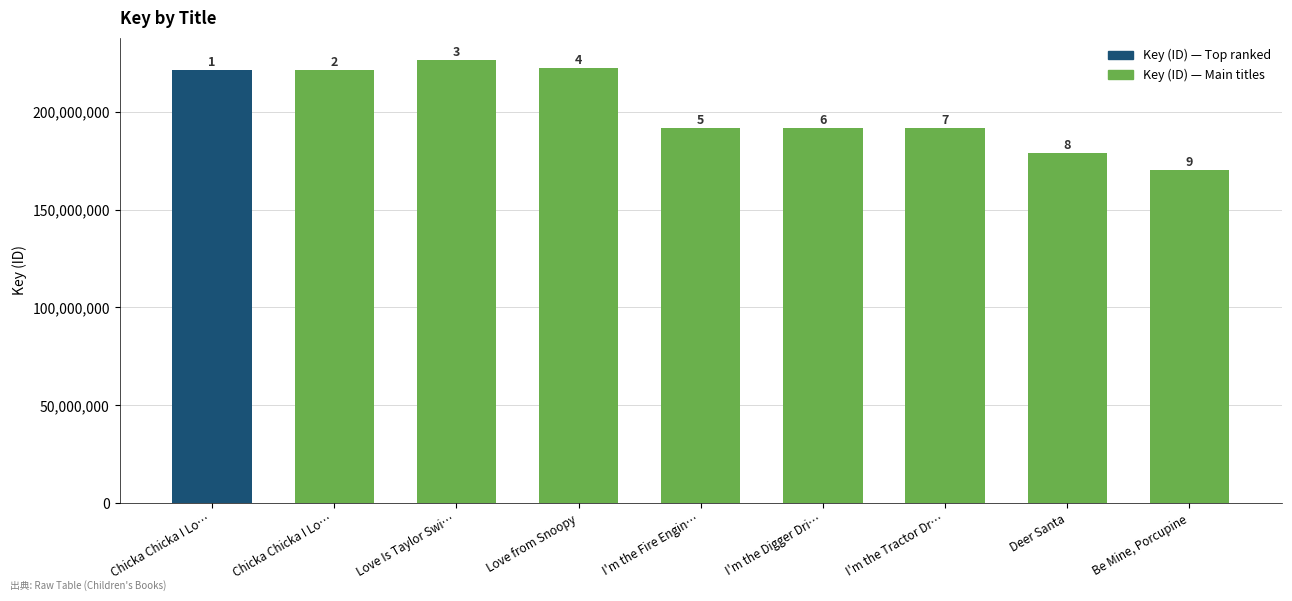

What is the smallest value displayed?

170121544